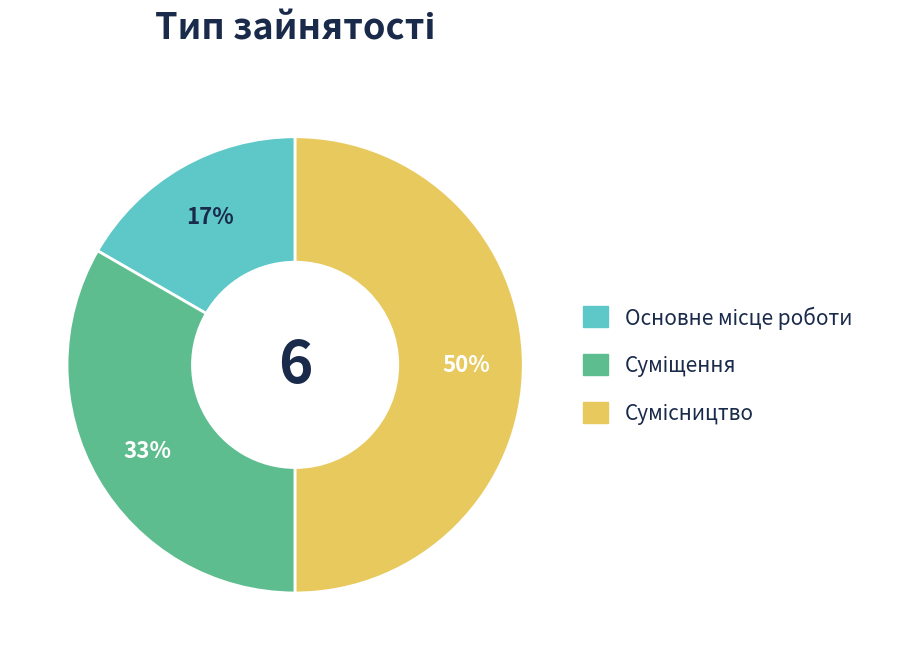

To the nearest percent, what is the average slice percentage?

33%